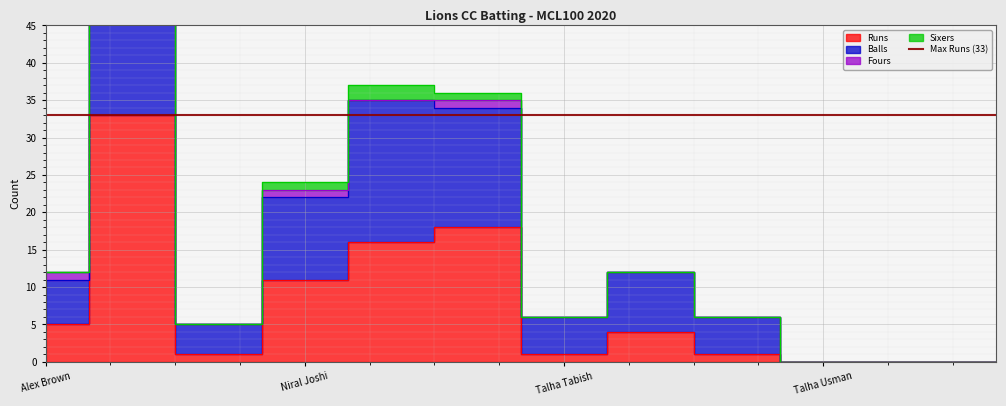

Reading right to left, extract all data points from this chart.

Runs: 0	0	0	1	4	1	18	16	11	1	33	5
Balls: 0	0	0	6	12	6	34	35	22	5	59	11